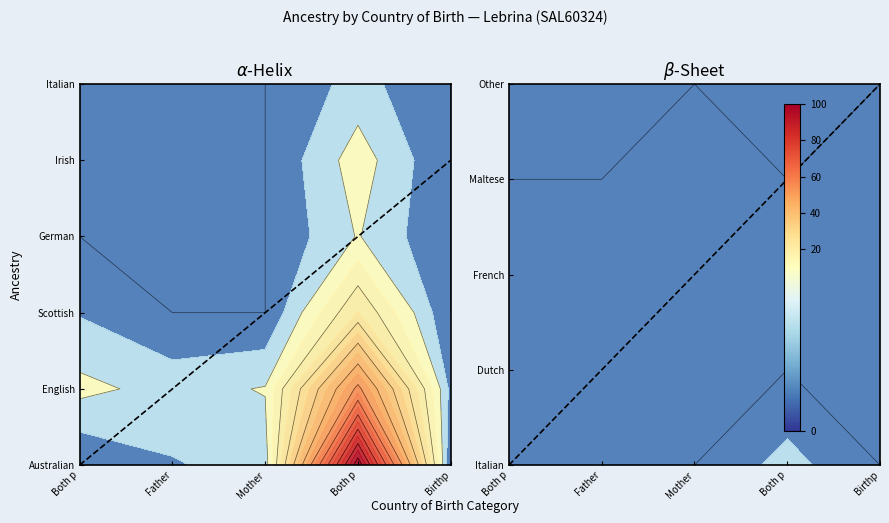

What is the total value across all series at Father only born overseas?

15